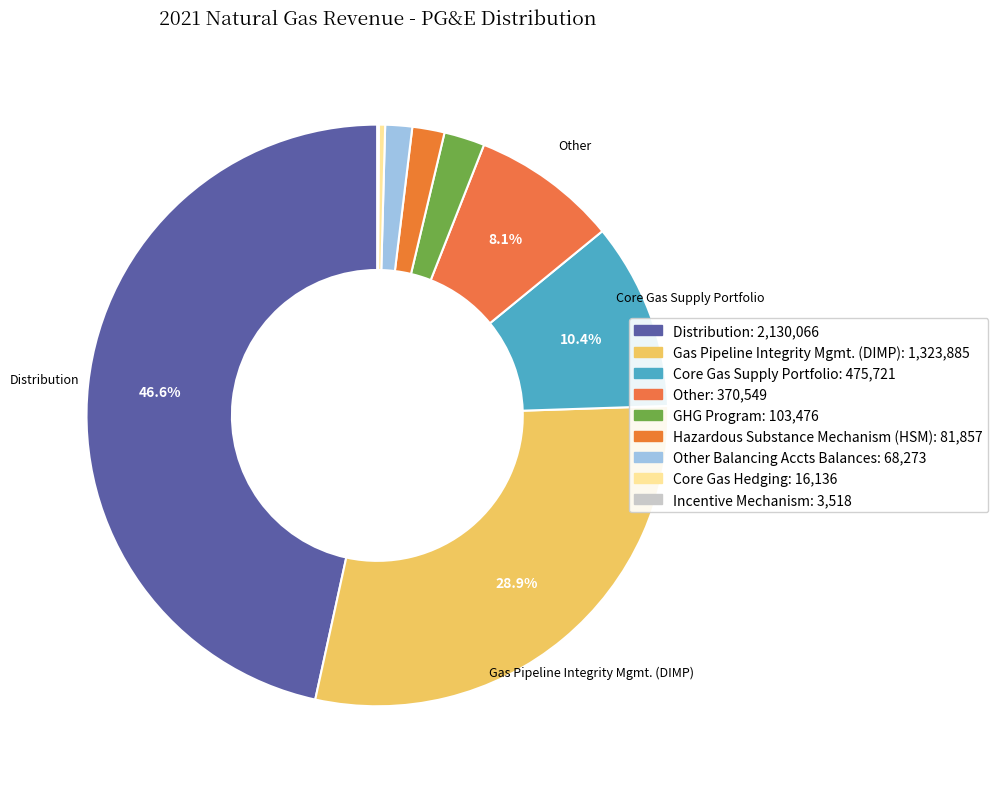

What is the largest slice in the pie chart?

Distribution